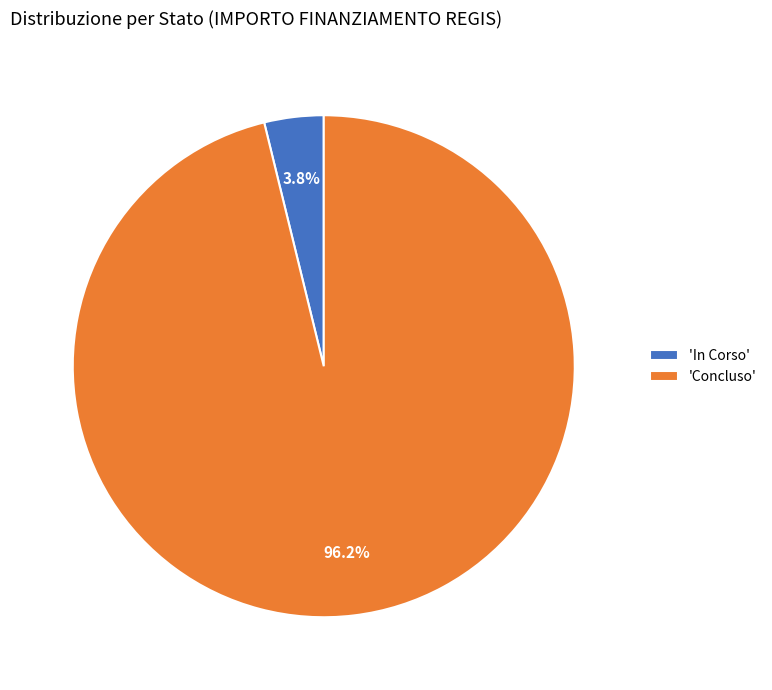

Which category has the biggest portion of the pie?

'Concluso'